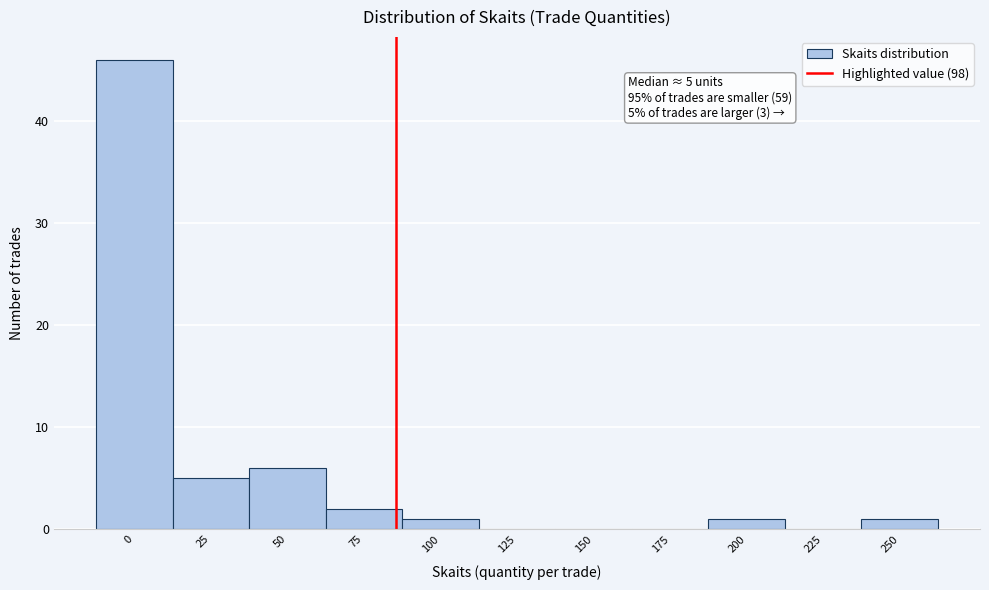

Reading right to left, what are all the values shown in this chart?

250=1	225=0	200=1	175=0	150=0	125=0	100=1	75=2	50=6	25=5	0=46